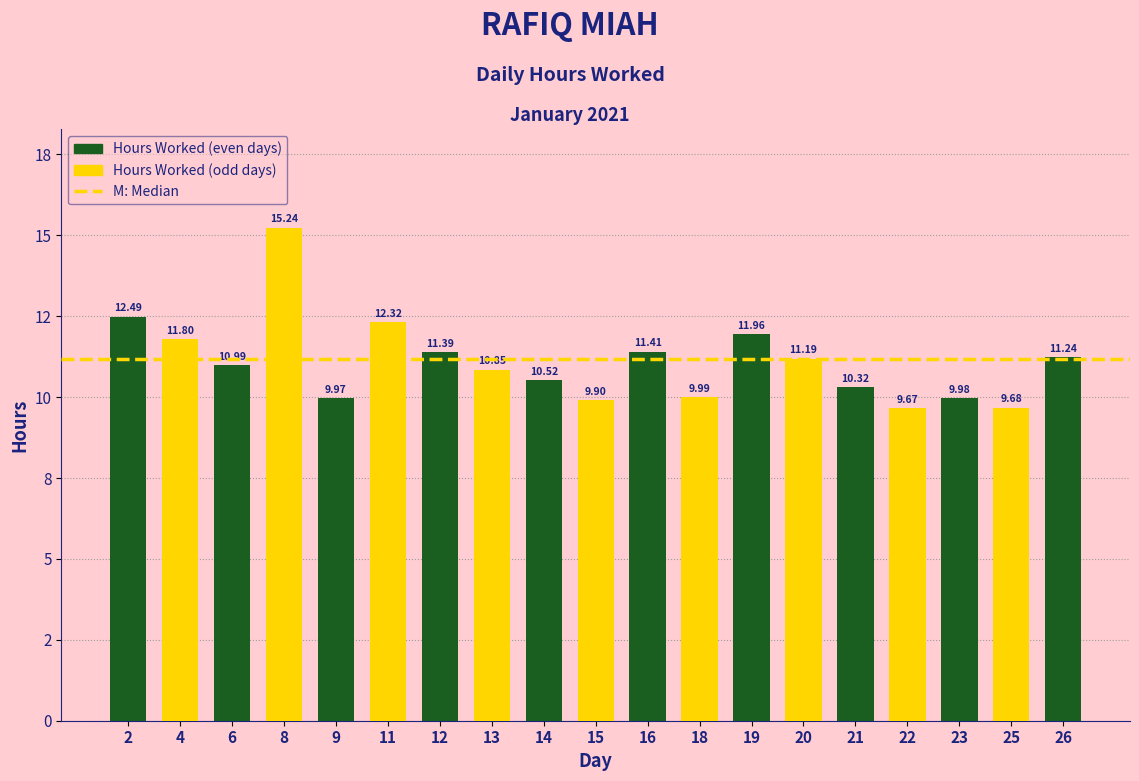

Are the bars horizontal?

No